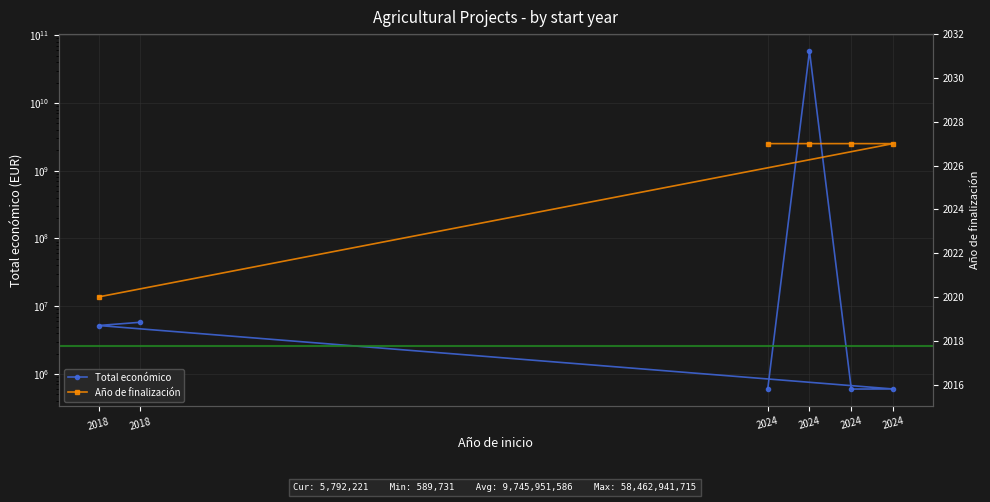

What is the difference between the second highest and second lowest values in the Total económico series?

5193624.0